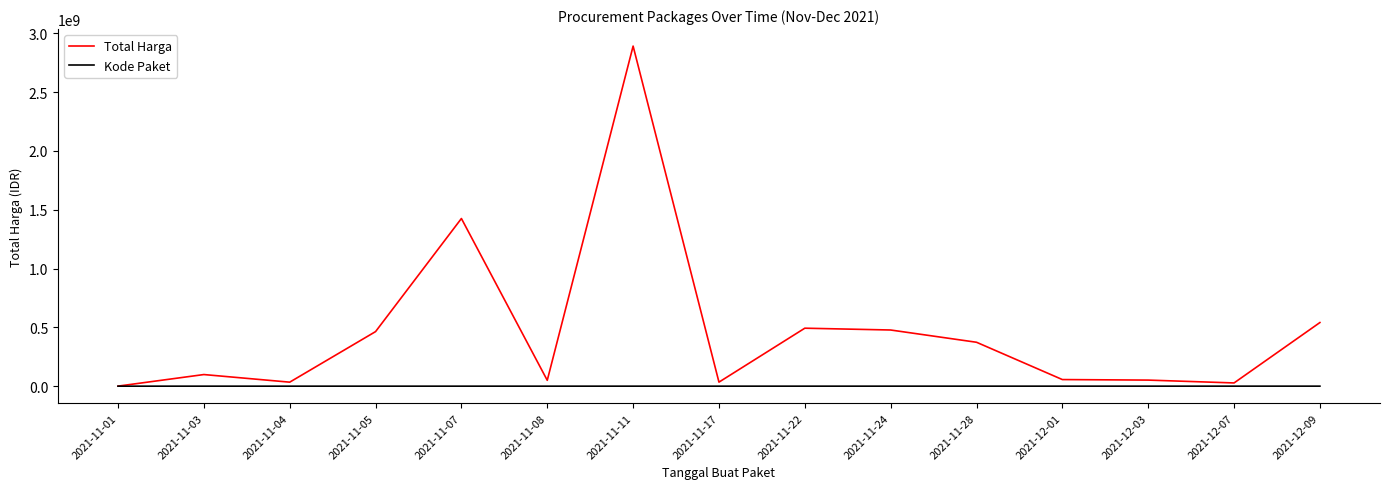

Is the value of Kode Paket at 2021-12-01 greater than the value of Total Harga at 2021-11-07?

No